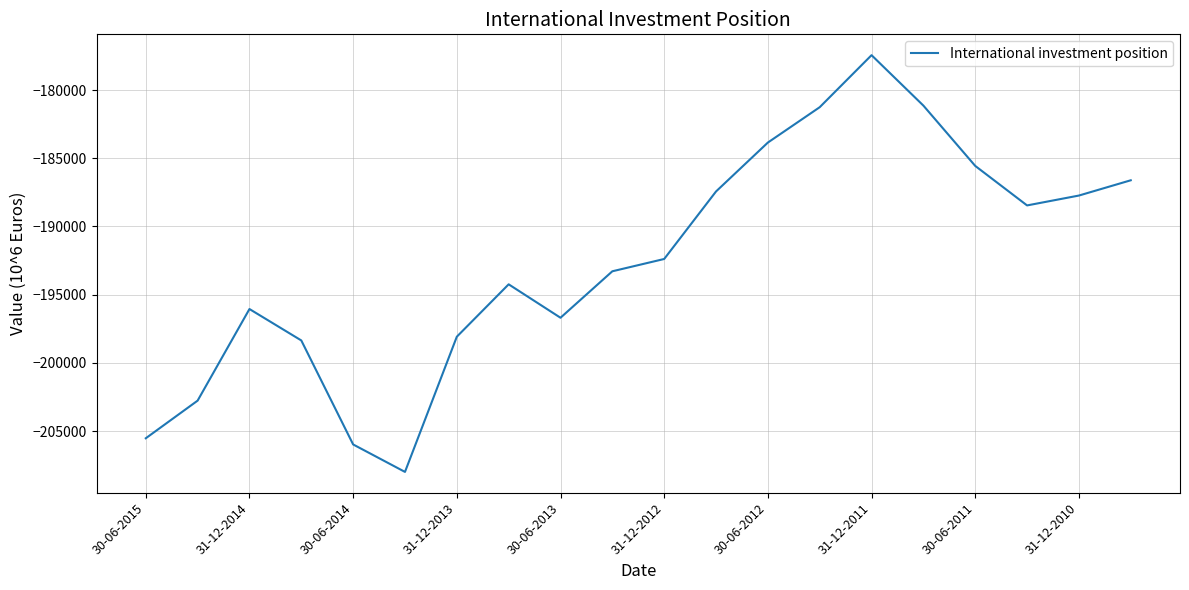

What is the difference between the maximum and minimum values?

30544.9